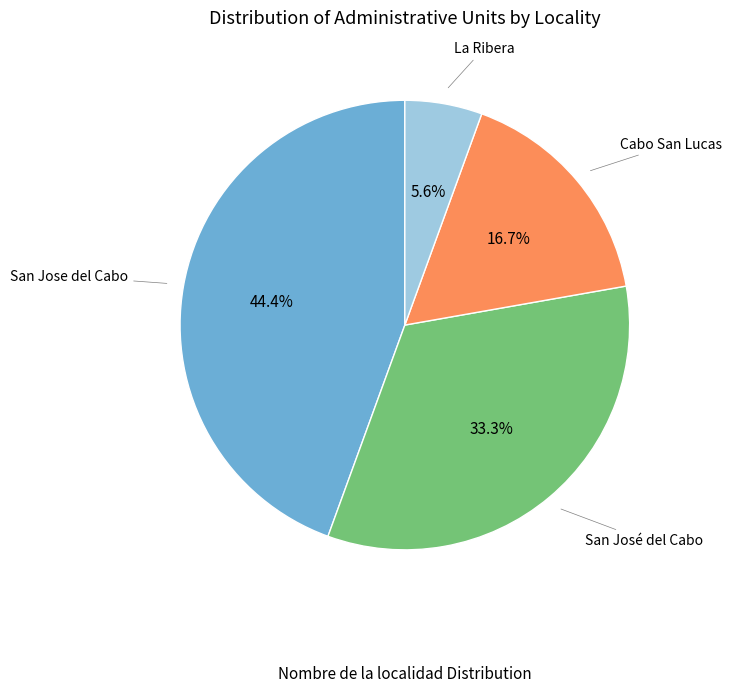

Is there any slice that represents more than half of the pie?

No